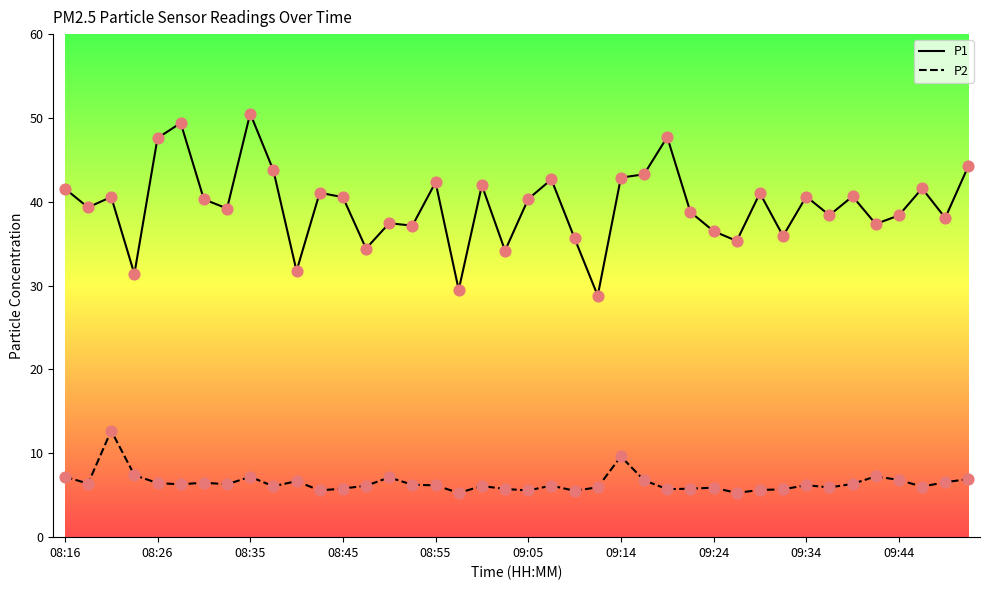

Which series has the largest range (max minus min)?

P1